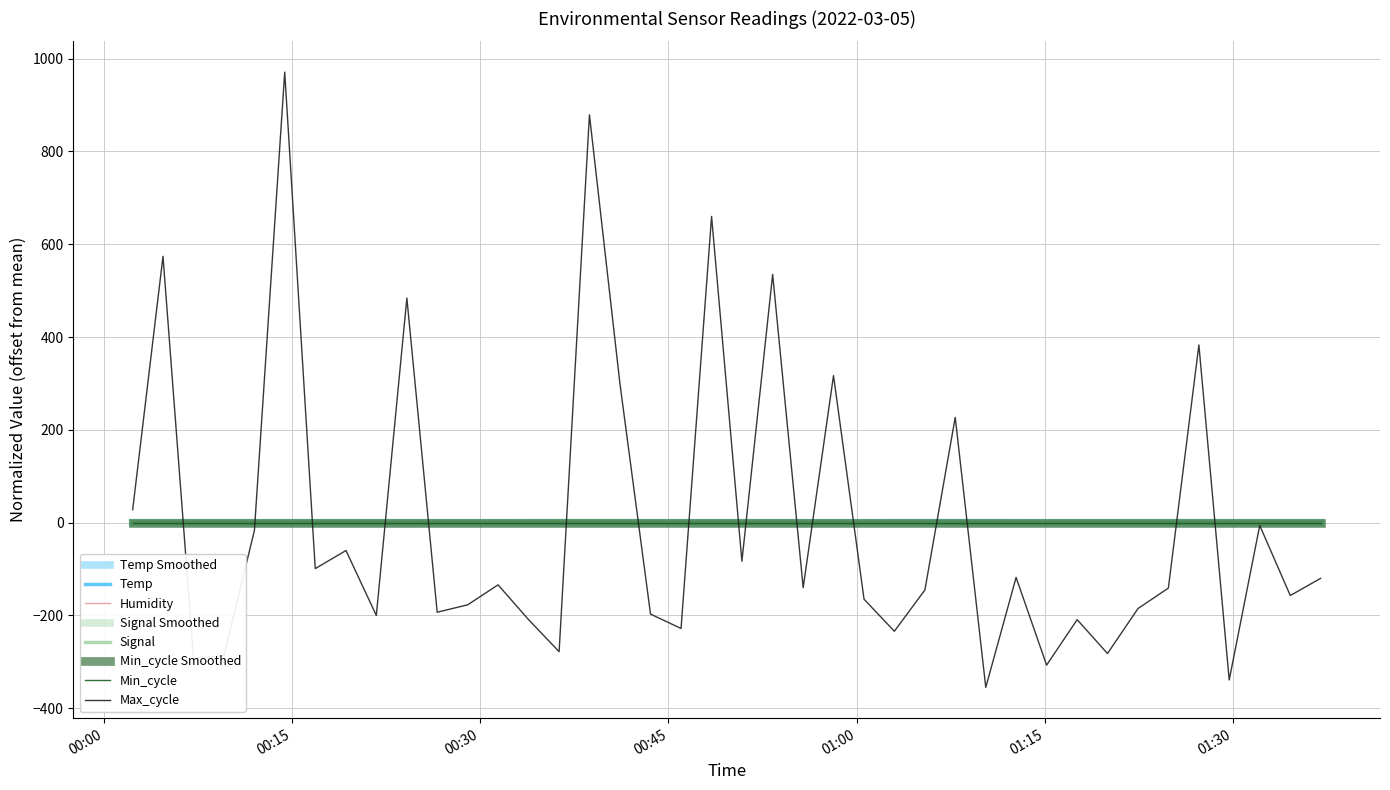

Does the chart have visible grid lines?

Yes